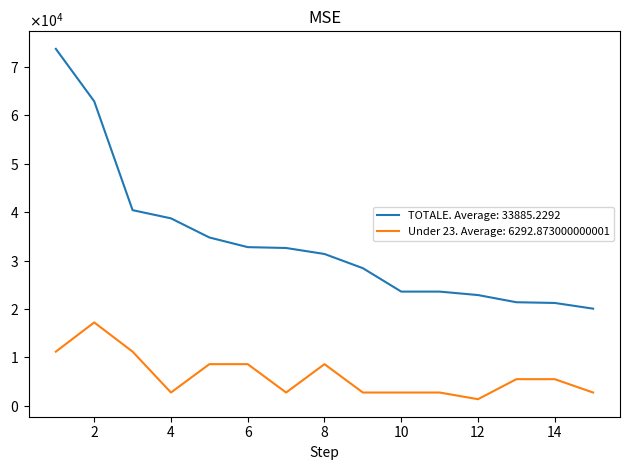

What is the maximum value shown in the chart?

73689.3